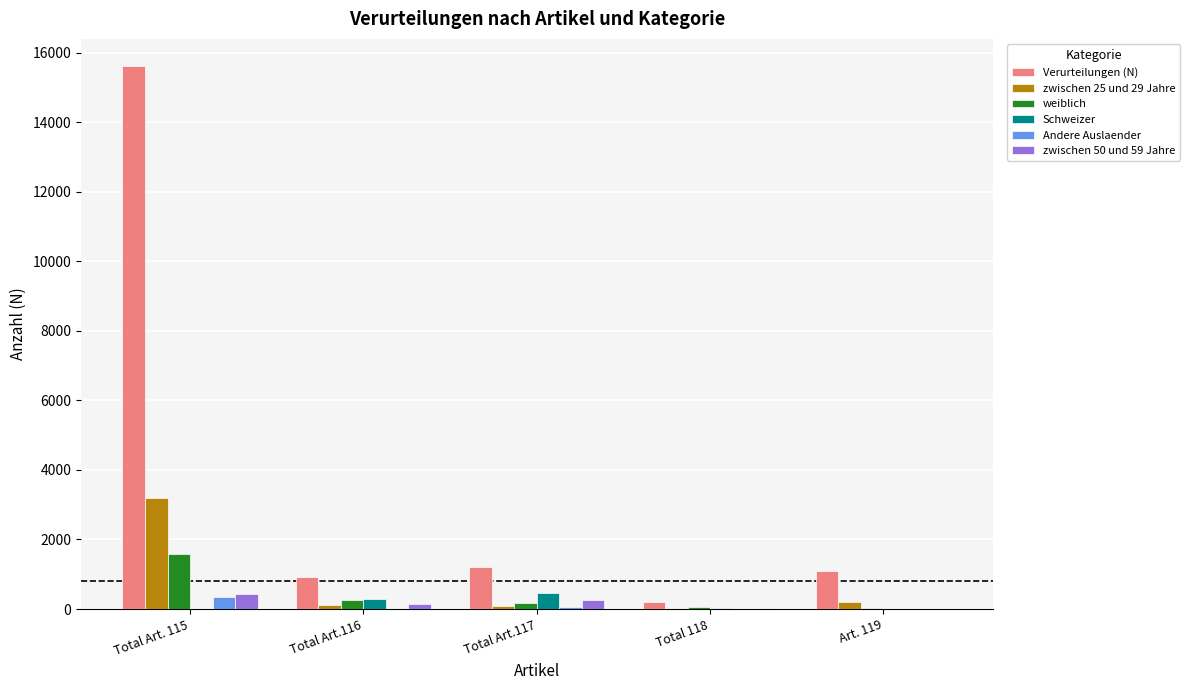

How many groups of bars are there?

5